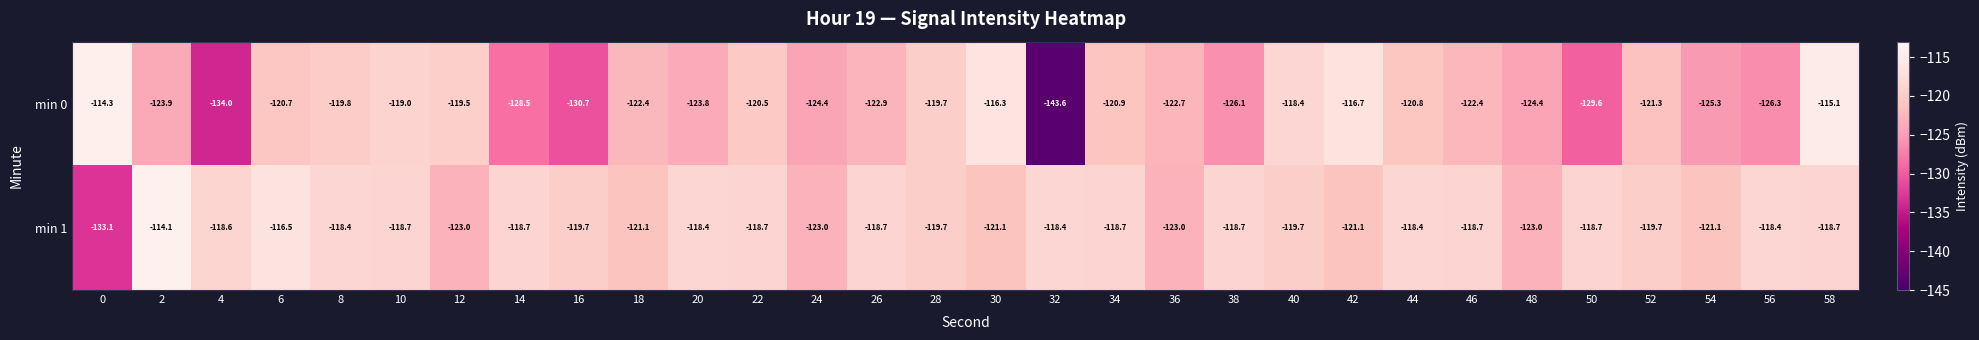

What is the sum of the min 0 values at 10 and 20?

-242.8